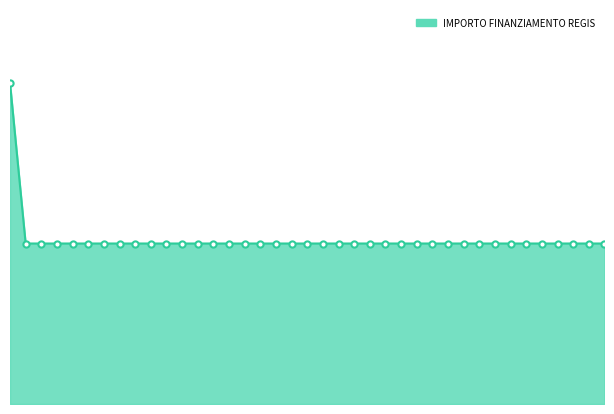

Is this an area chart (filled region under the line)?

Yes